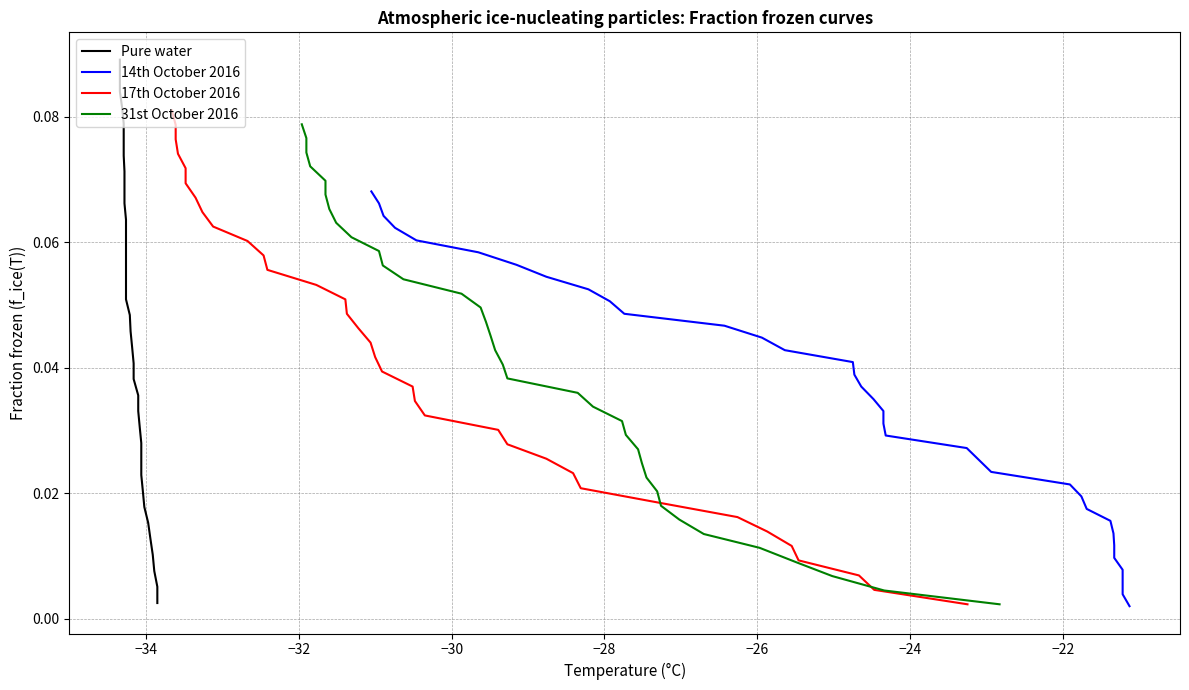

What is the label of the 3rd point from the left?

−32